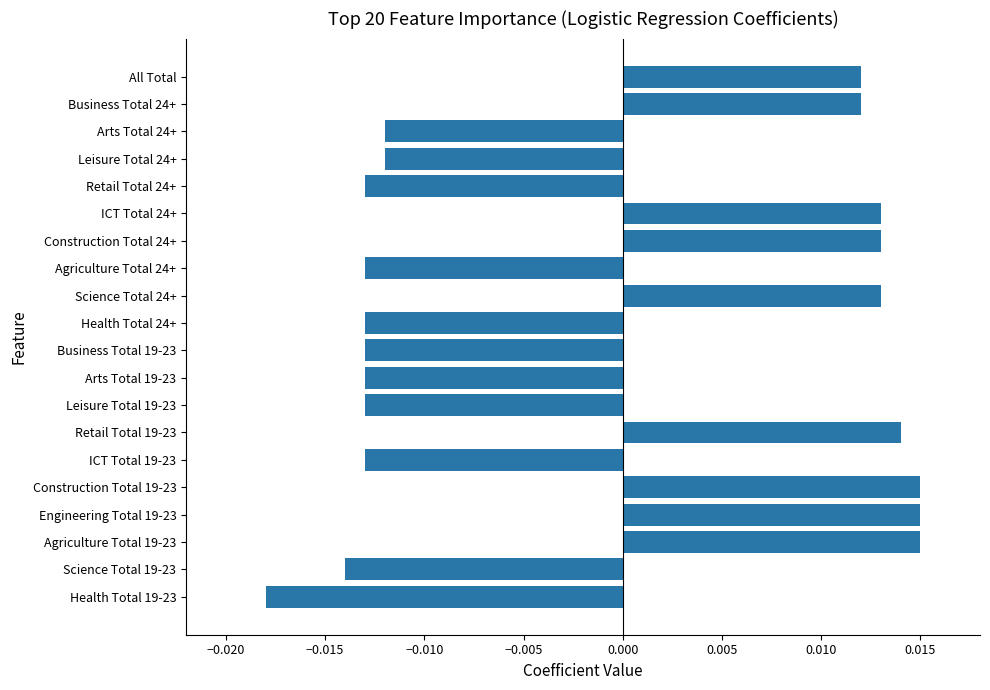

Between Construction Total 19-23 and Health Total 24+, which is larger?

Construction Total 19-23